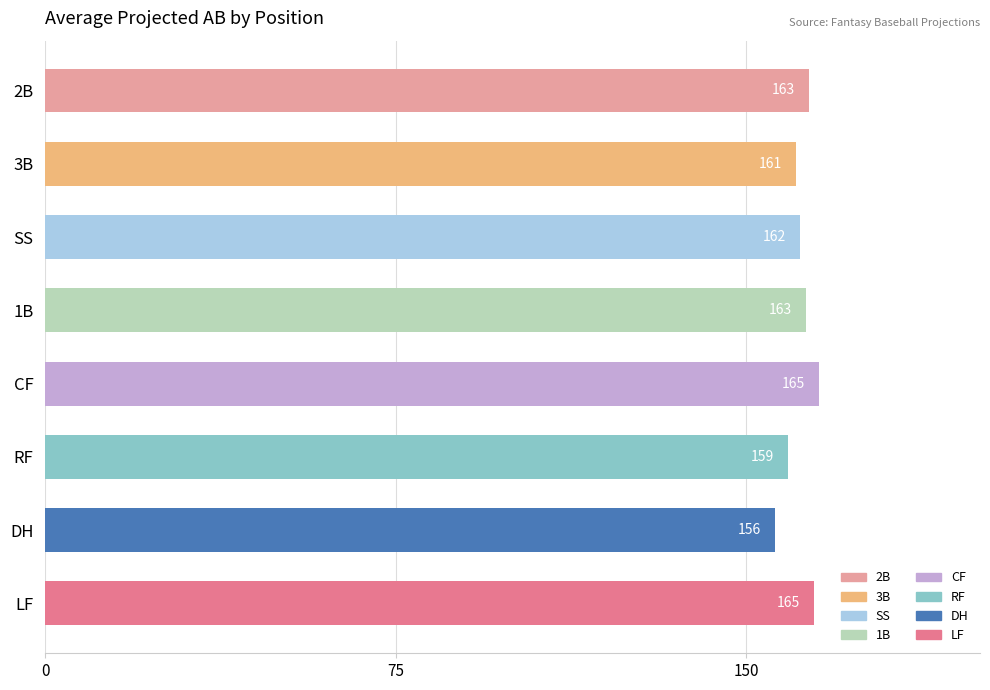

What is the label of the 5th bar from the top?

CF